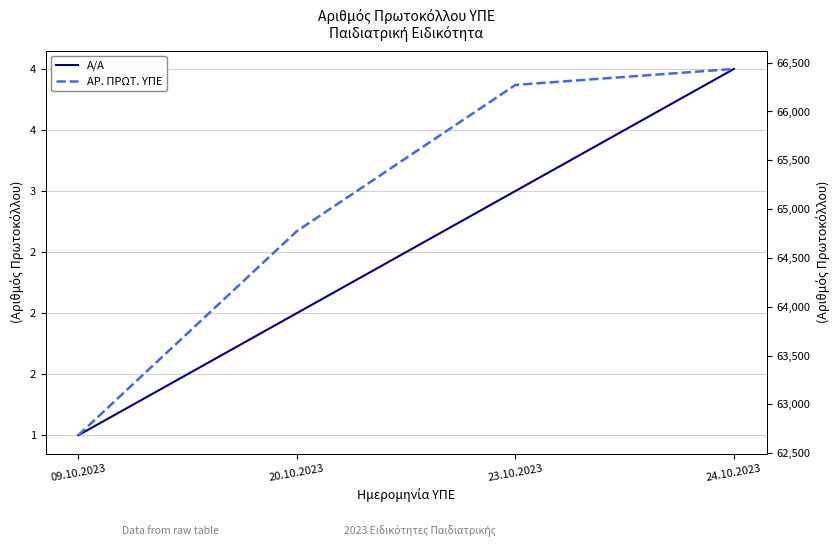

Where is ΑΡ. ΠΡΩΤ. ΥΠΕ nearest to the value 64559?

20.10.2023